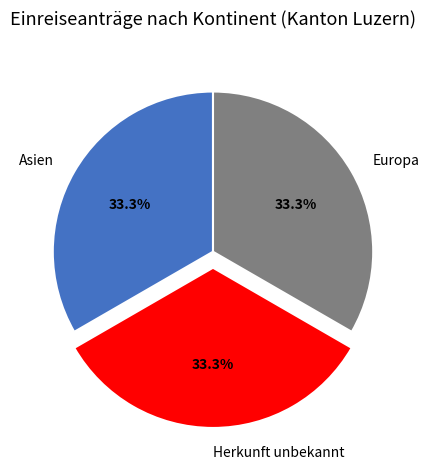

What percentage is the Europa slice, to the nearest percent?

33%